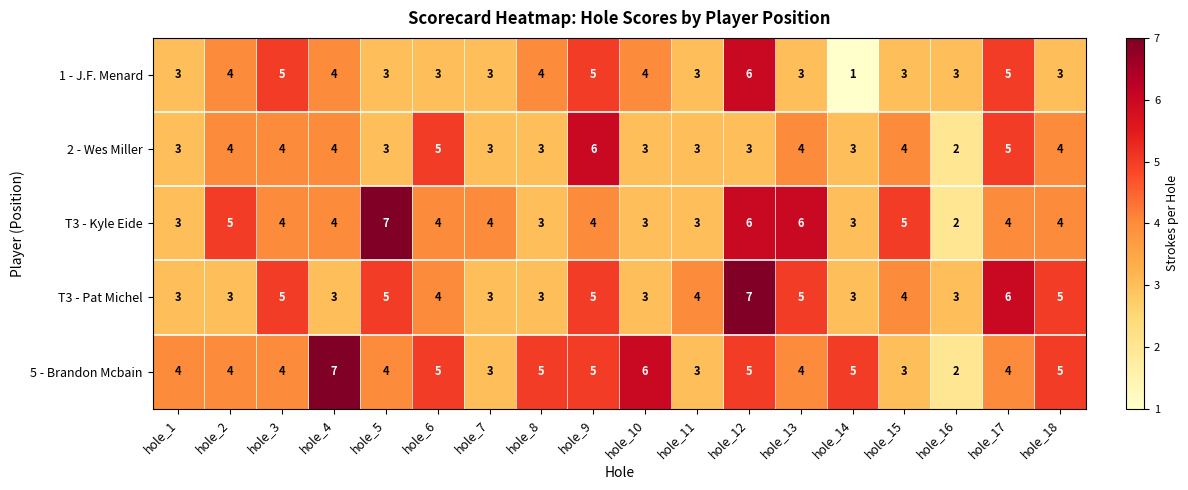

What is the total value across all series at hole_14?

15